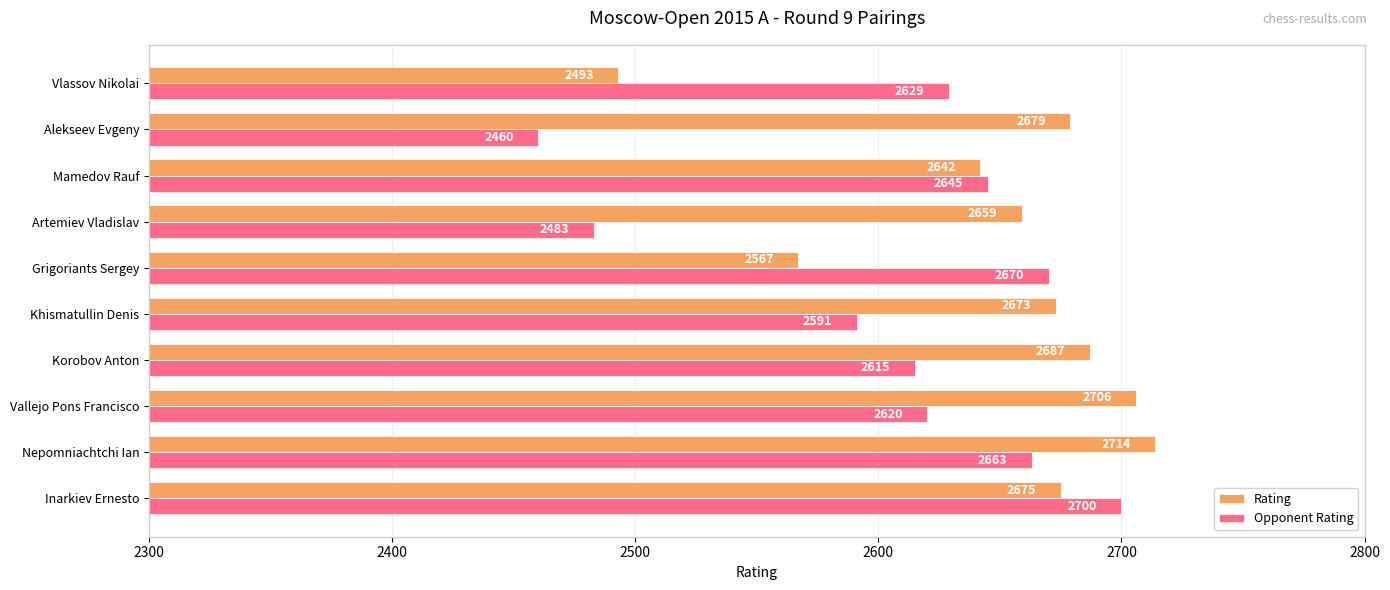

Where is Rating nearest to the value 2603?

Grigoriants Sergey